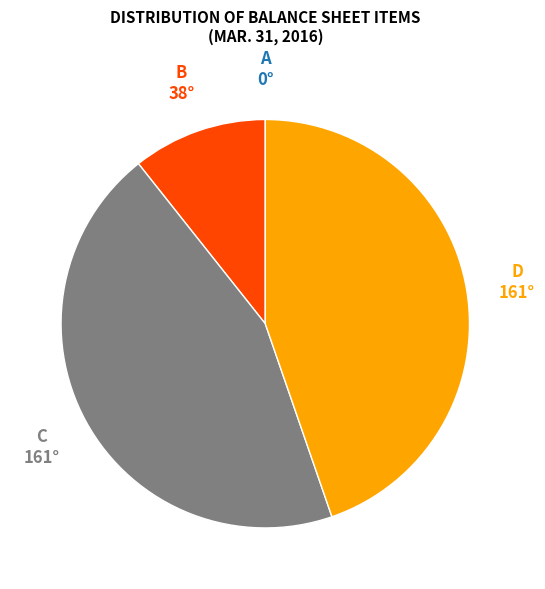

Is there a majority slice in this chart?

No